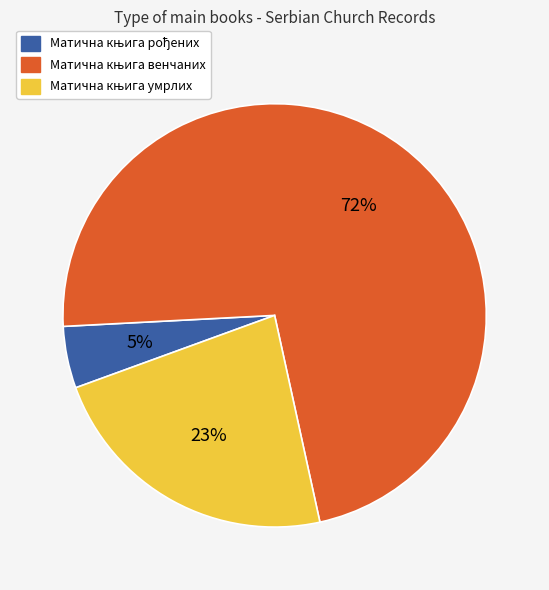

Does any single category account for the majority?

Yes